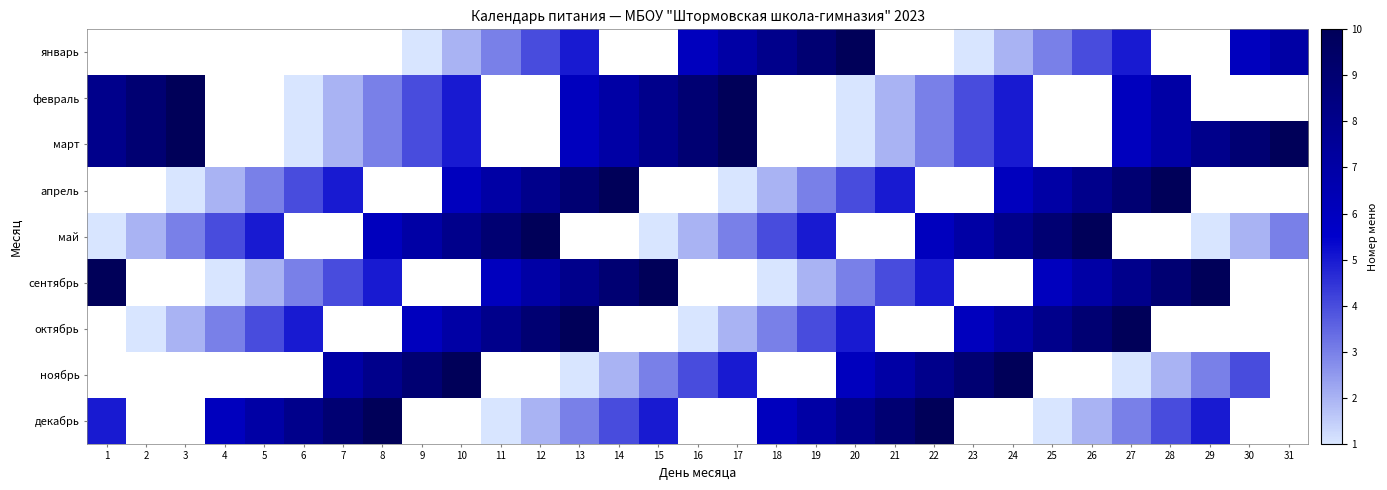

What value does the февраль series have at 27?

6.0